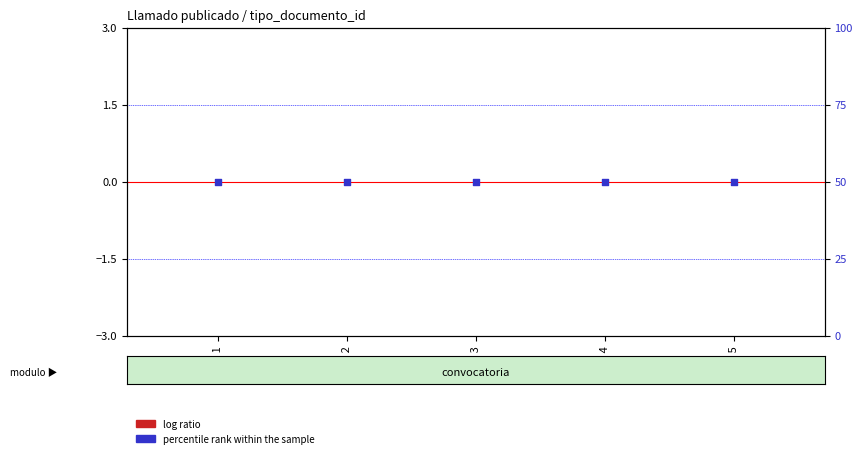

Which series has the widest spread of Y values?

log ratio